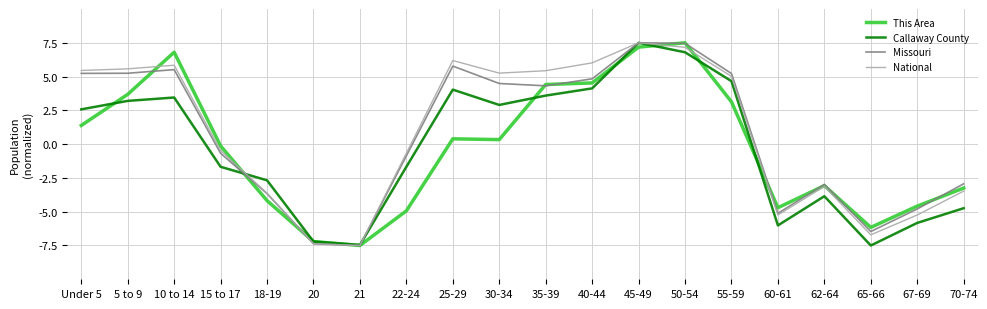

Which series changed the most between Under 5 and 10 to 14?

This Area